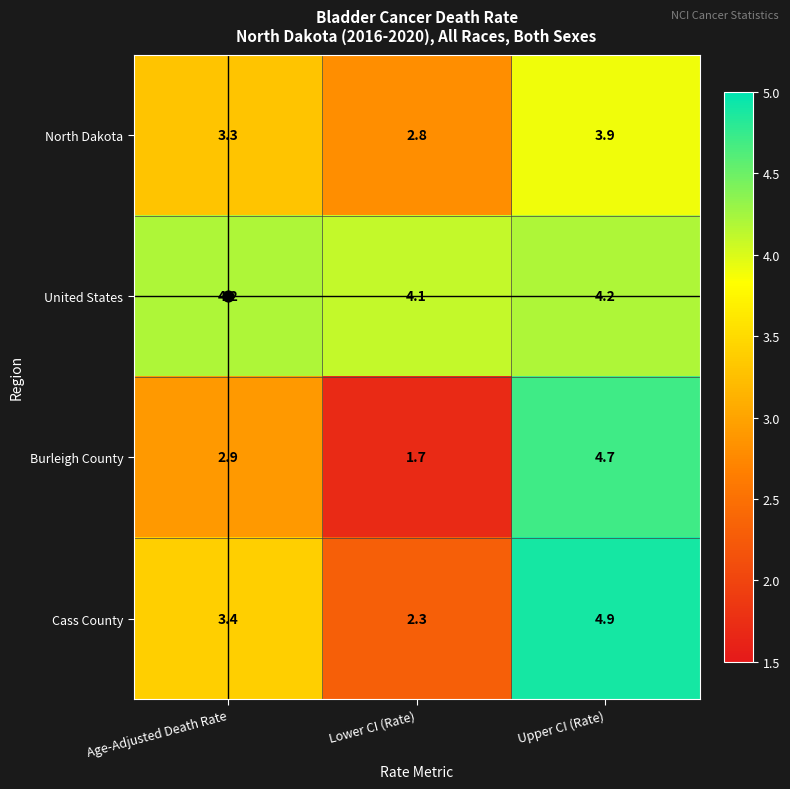

What is the total value across all series at Upper CI (Rate)?

17.7